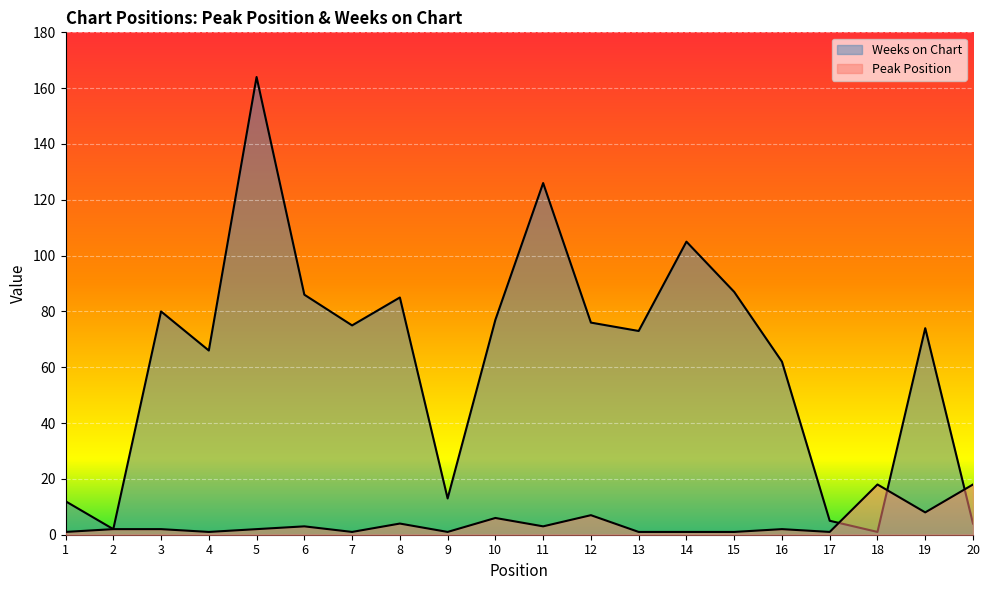

Which category has the highest value in the Peak Position series?

18